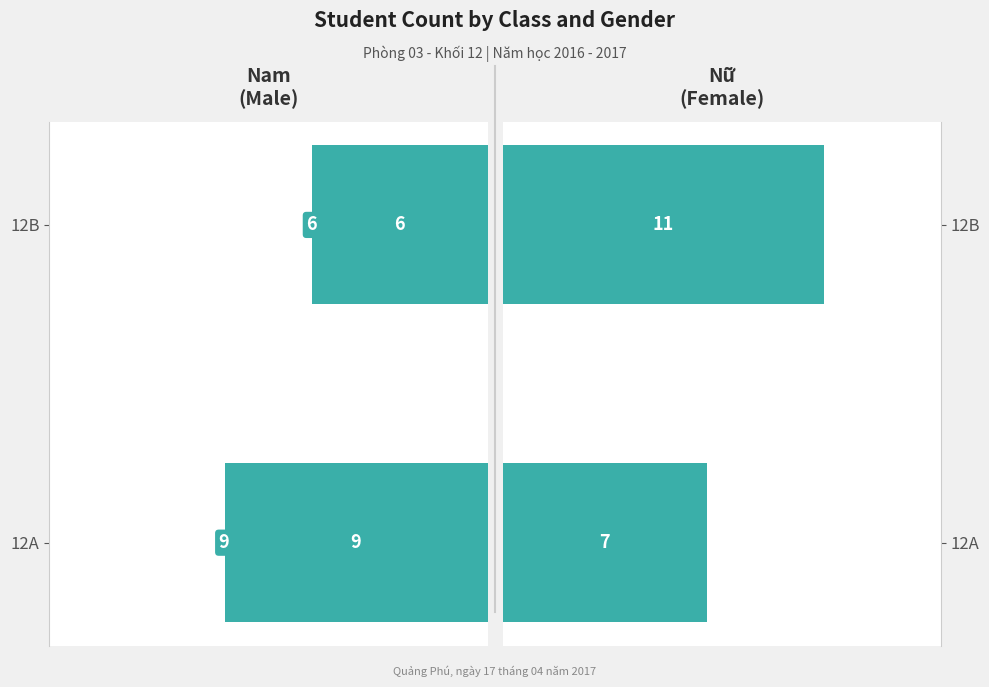

What is the smallest value displayed?

6